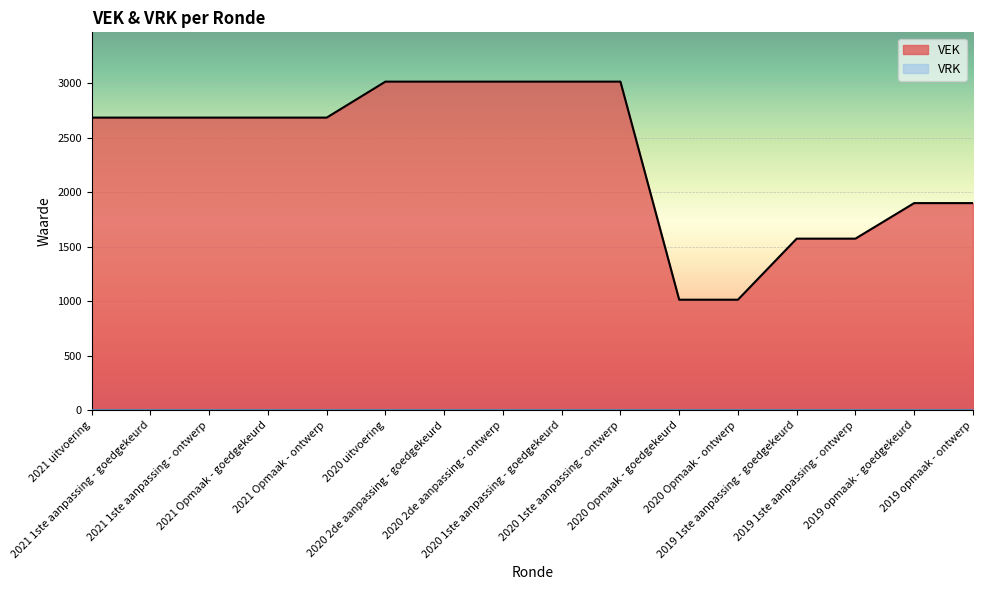

The value at 2021 Opmaak - ontwerp is 3797. True or false?

False